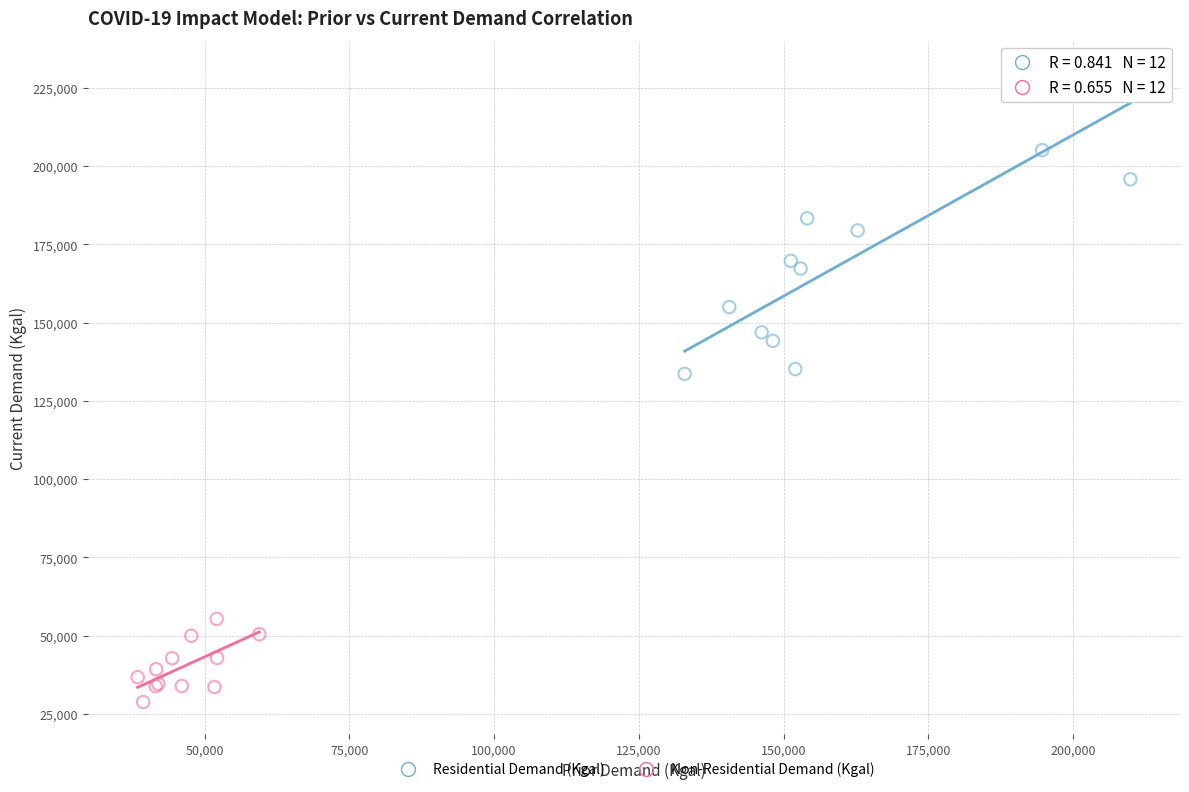

Which series contains the lowest Y value?

Non-Residential Demand (Kgal)